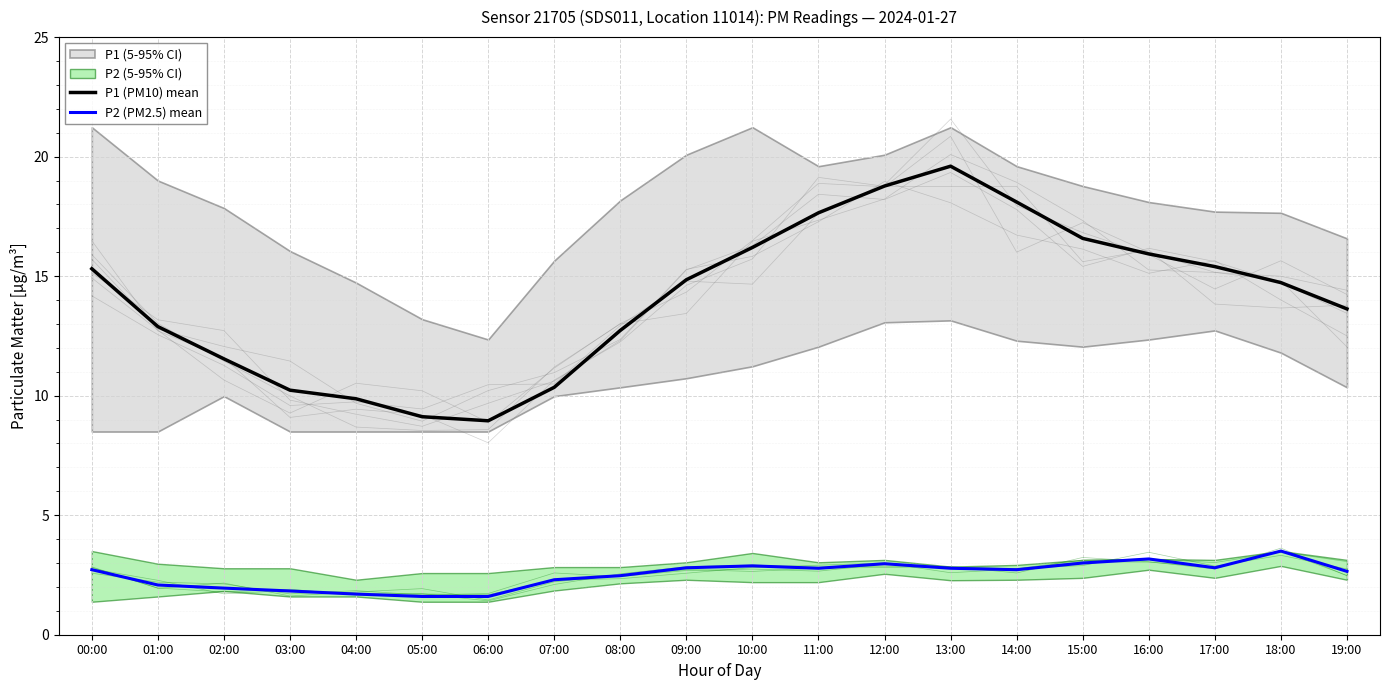

Which has a higher value, 02:00 or 11:00?

11:00